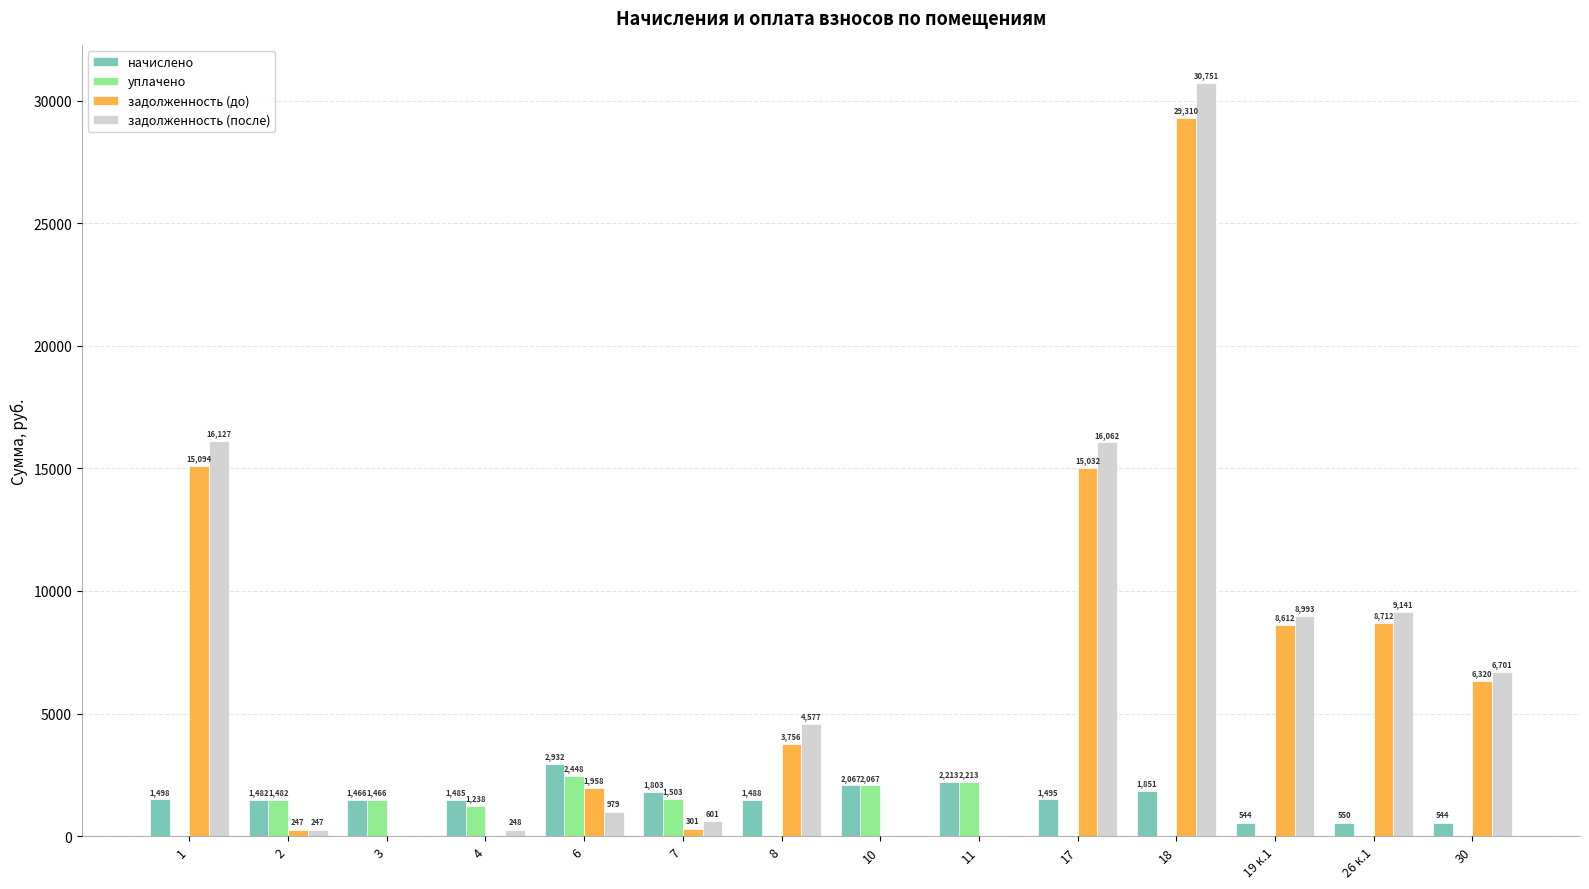

At which category is the sum across all series the highest?

18